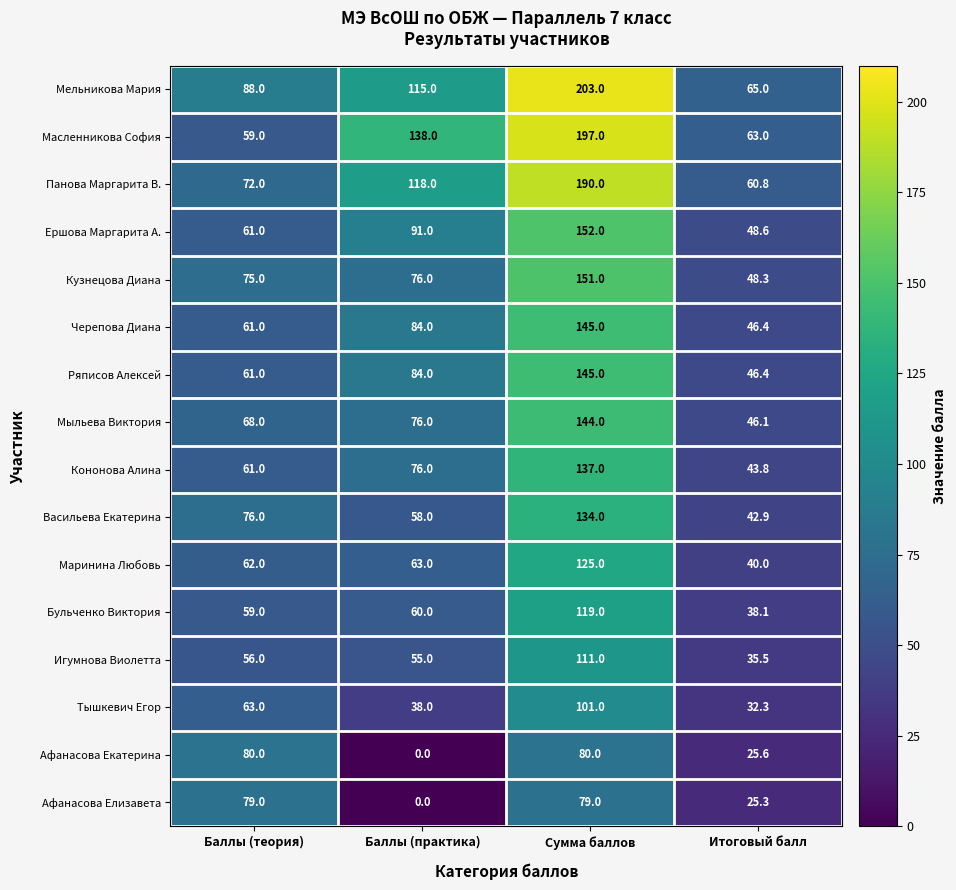

What is the sum of the Васильева Екатерина values at Итоговый балл and Баллы (теория)?

118.9